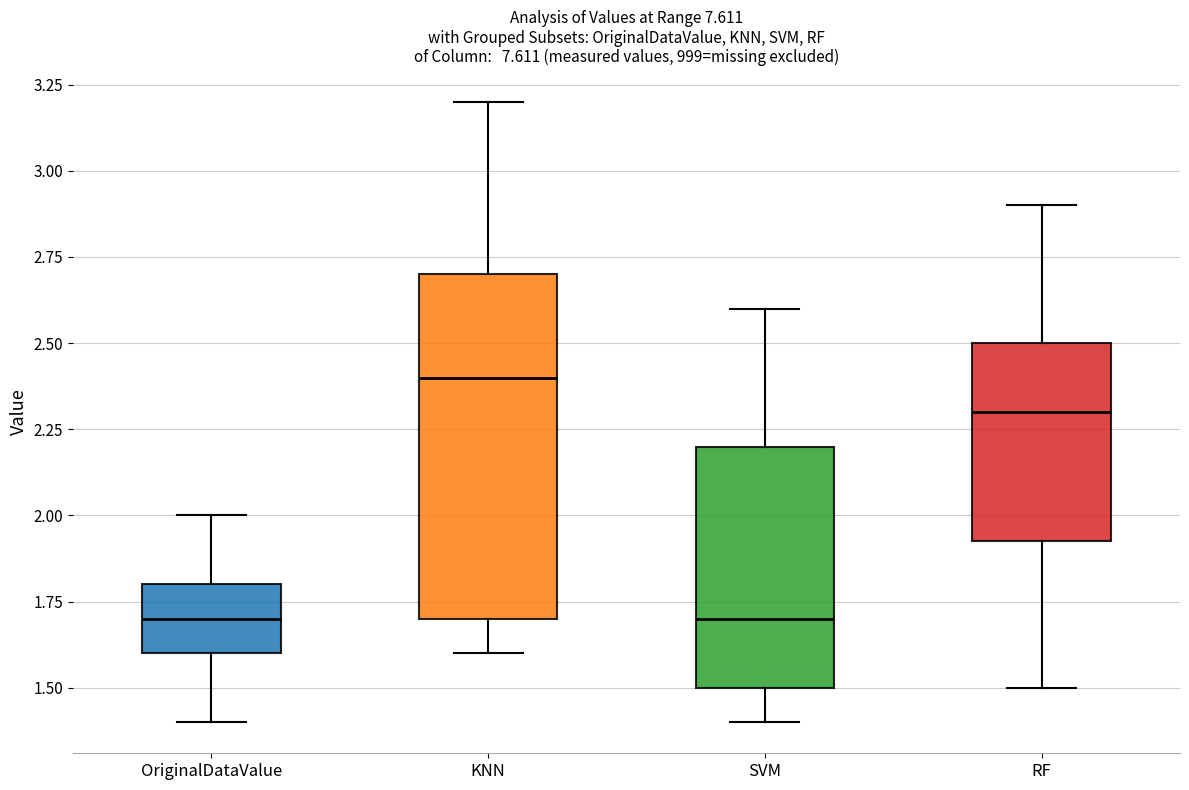

Reading left to right, transcribe this box plot: for each box, give where its median line is, the range the box spans, and where its two whiskers end, as read against the y-axis. The values are not printed on the chart, so give them approximately, as read against the axis.

OriginalDataValue: median 1.70, box 1.60 to 1.80, whiskers 1.40 to 2.00
KNN: median 2.40, box 1.70 to 2.70, whiskers 1.60 to 3.20
SVM: median 1.70, box 1.50 to 2.20, whiskers 1.40 to 2.60
RF: median 2.30, box 1.95 to 2.50, whiskers 1.50 to 2.90